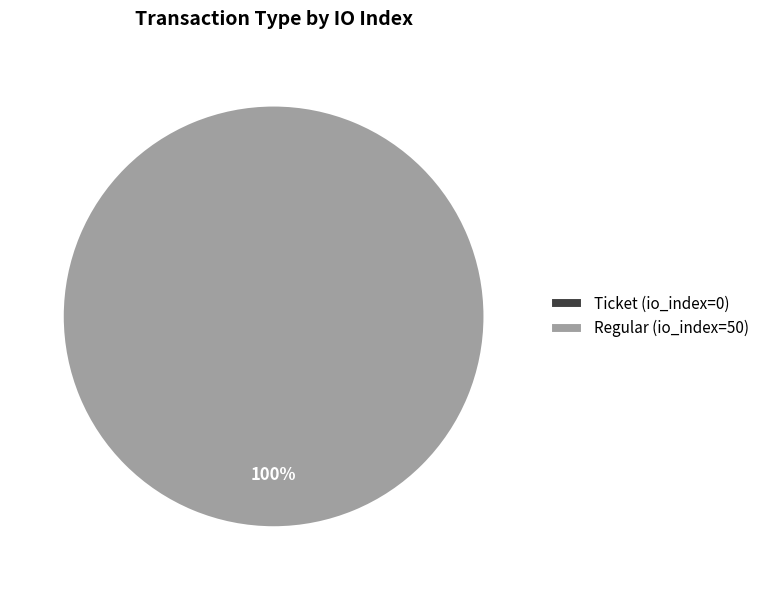

Is the sum of Regular (io_index=50) and Ticket (io_index=0) greater than half?

Yes